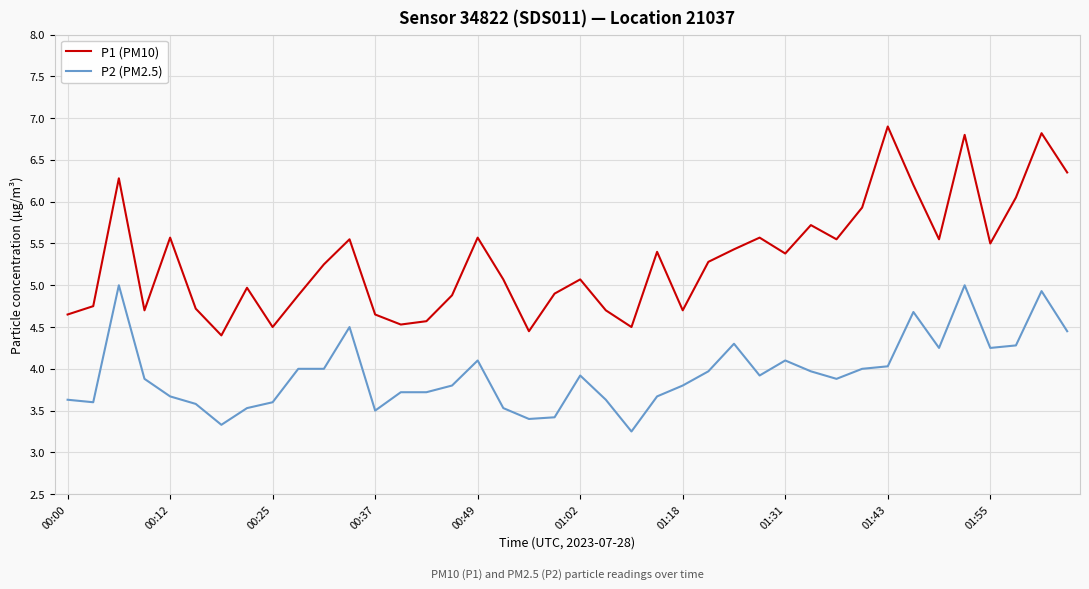

List the series in order of their overall mean, highest first.

P1 (PM10), P2 (PM2.5)